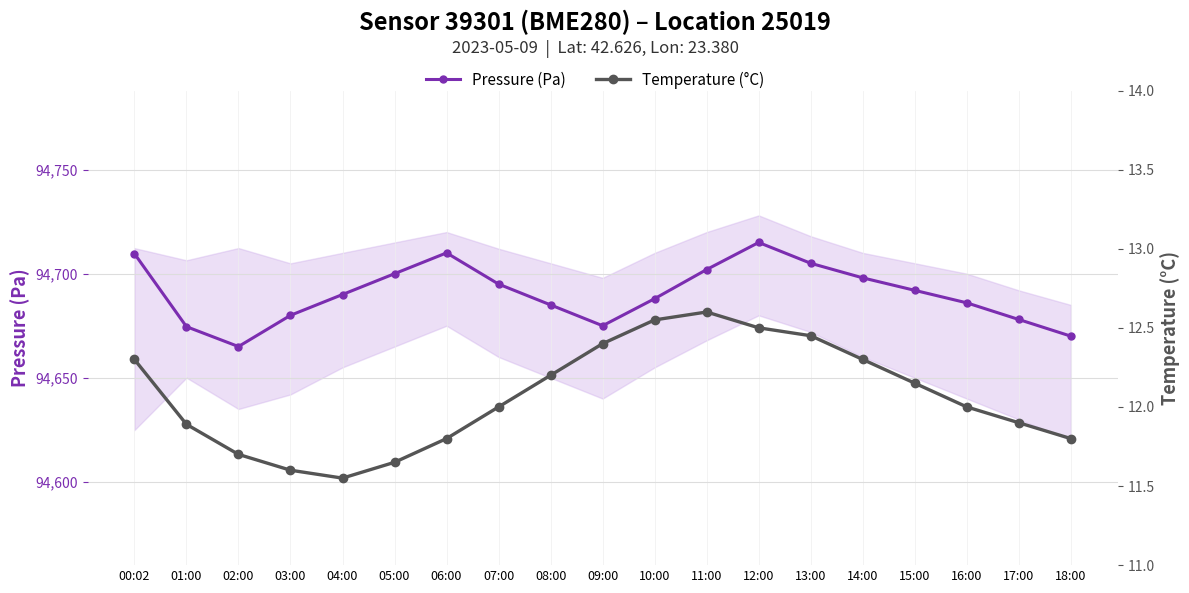

True or false: Temperature (°C) and Pressure (Pa) intersect in this chart.

False